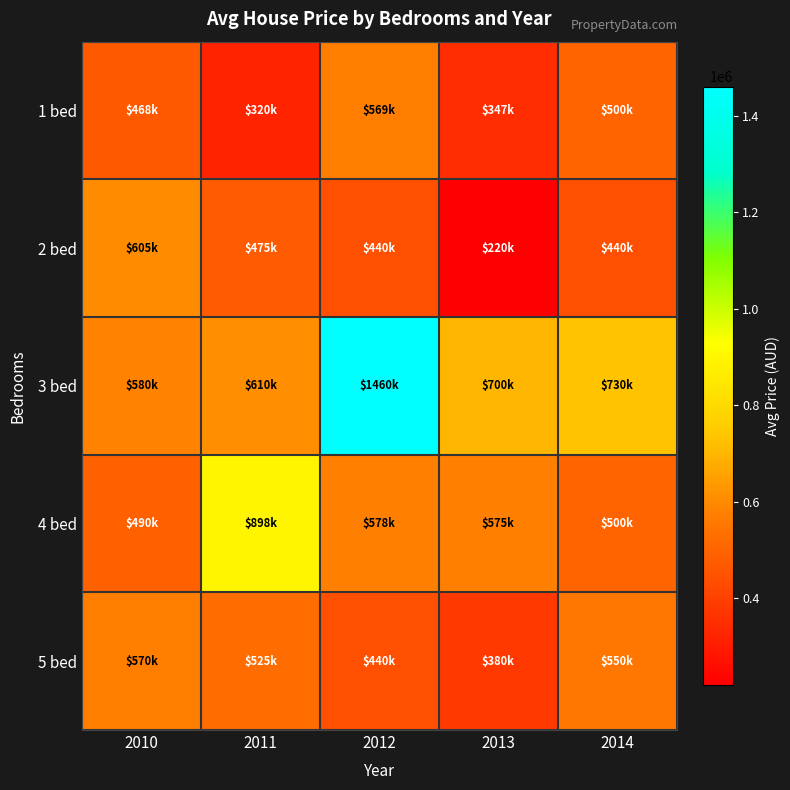

Reading left to right, list all the values displayed in this chart.

1 bed: 2010=467500	2011=320000	2012=569000	2013=347000	2014=500000
2 bed: 2010=605000	2011=475000	2012=440000	2013=220000	2014=440000
3 bed: 2010=580000	2011=610000	2012=1460000	2013=700000	2014=730000
4 bed: 2010=490000	2011=898000	2012=578000	2013=575000	2014=500000
5 bed: 2010=570000	2011=525000	2012=440000	2013=380000	2014=550000